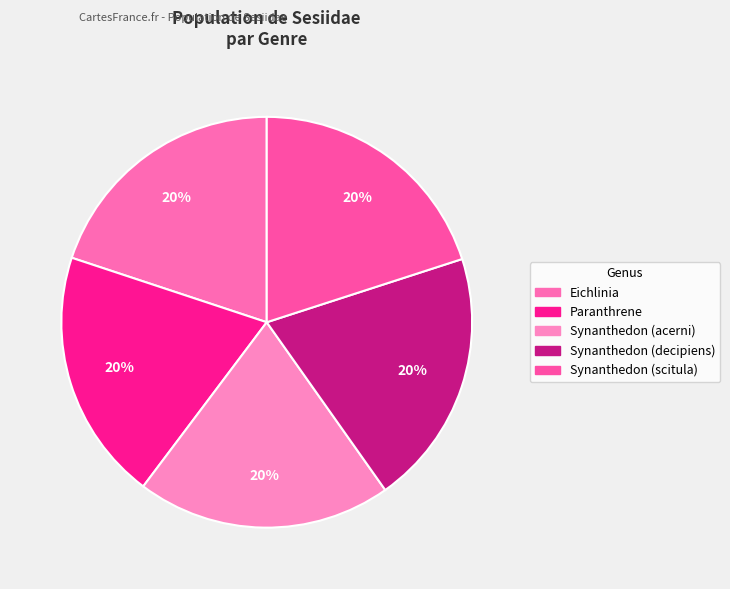

The Synanthedon (acerni) slice represents 35% of the pie. True or false?

False